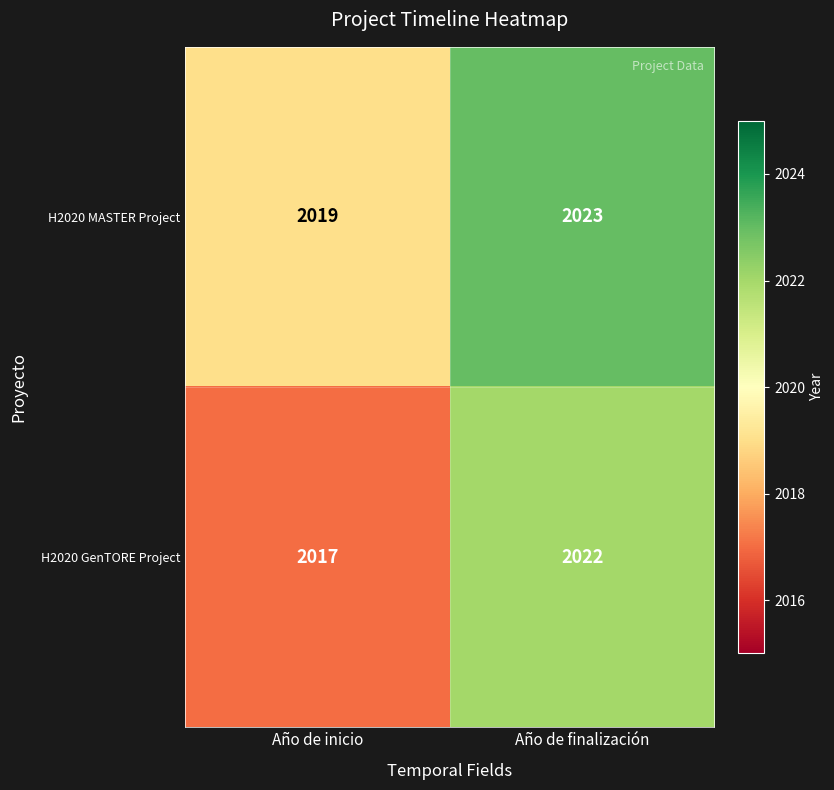

Rank the series by their average value, from lowest to highest.

H2020 GenTORE Project, H2020 MASTER Project